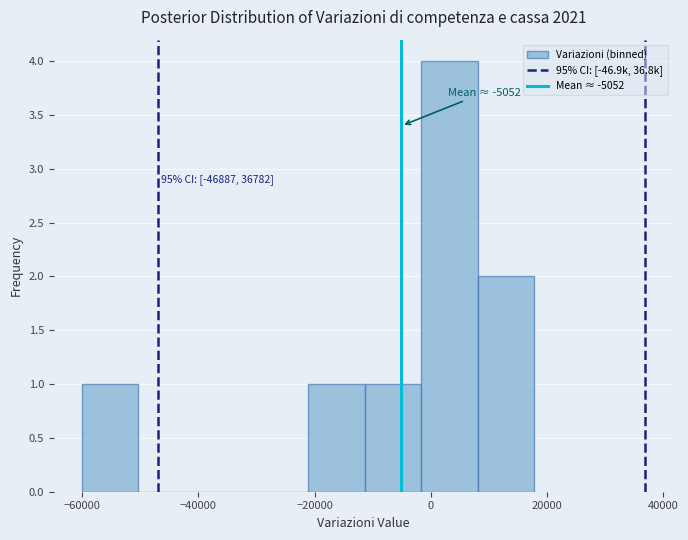

Which range on the x-axis has the tallest bar?

-2000 to 8000